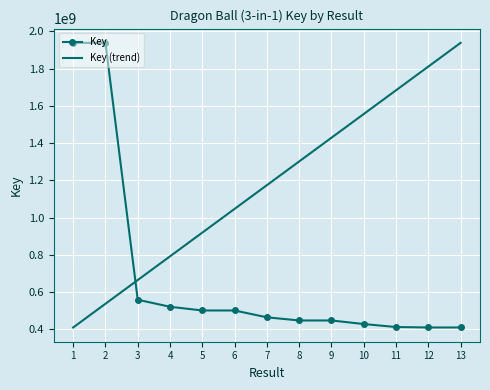

What are all the series names shown in the legend?

Key, Key (trend)